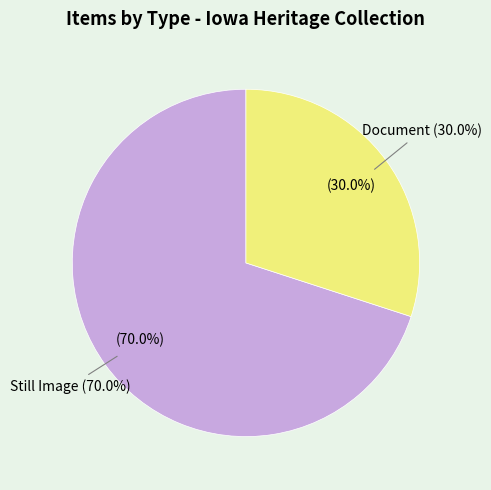

The Still Image slice represents 26% of the pie. True or false?

False